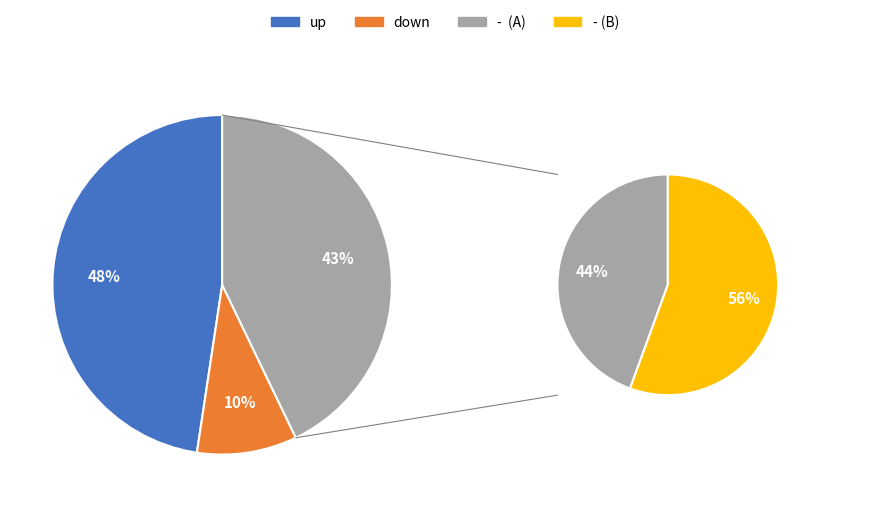

Does - account for over 50% of the chart?

No